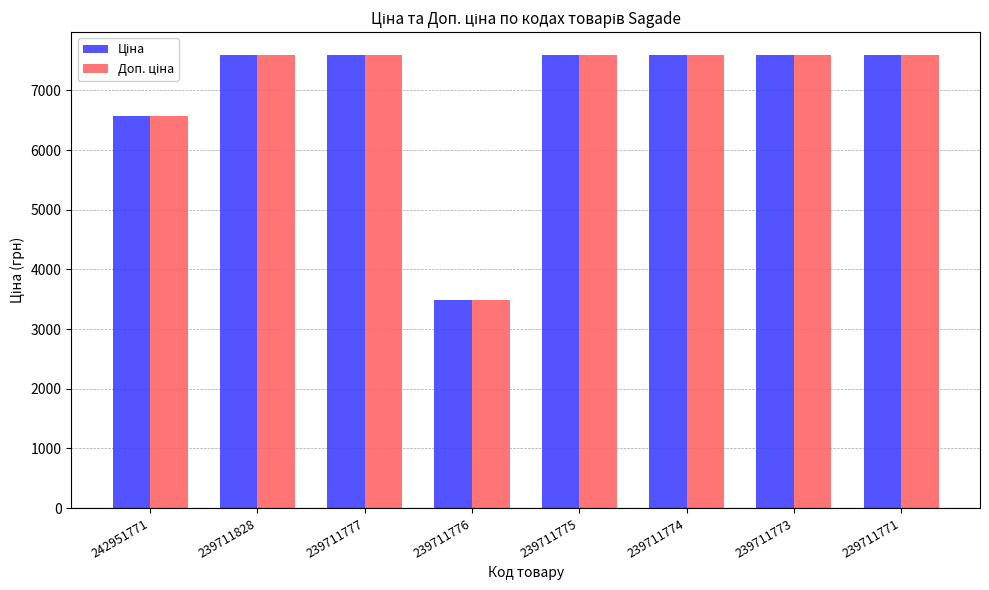

How many groups of bars are there?

8